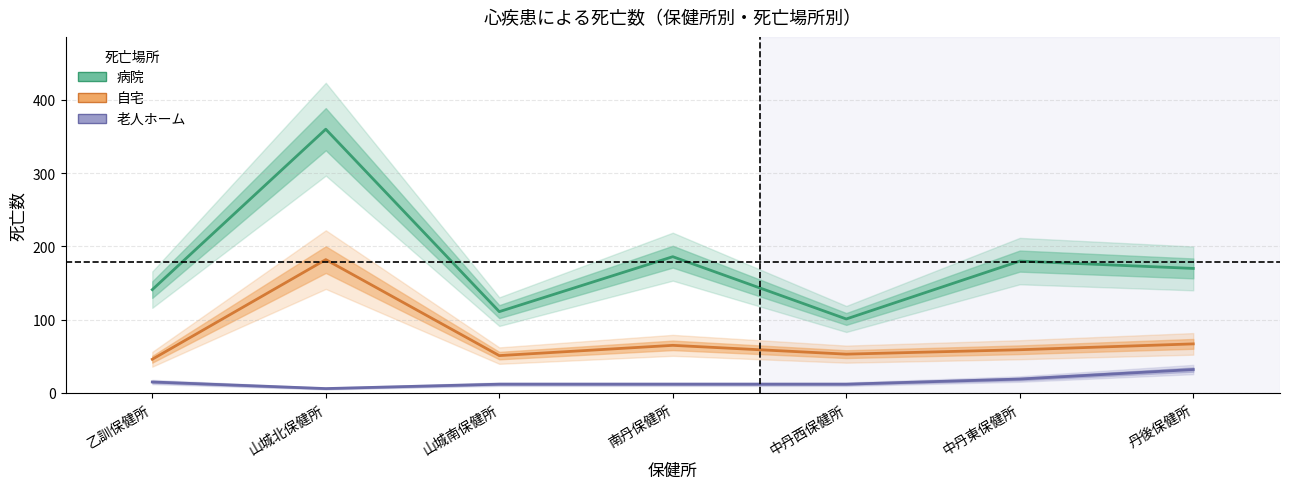

Is this an area chart (filled region under the line)?

No